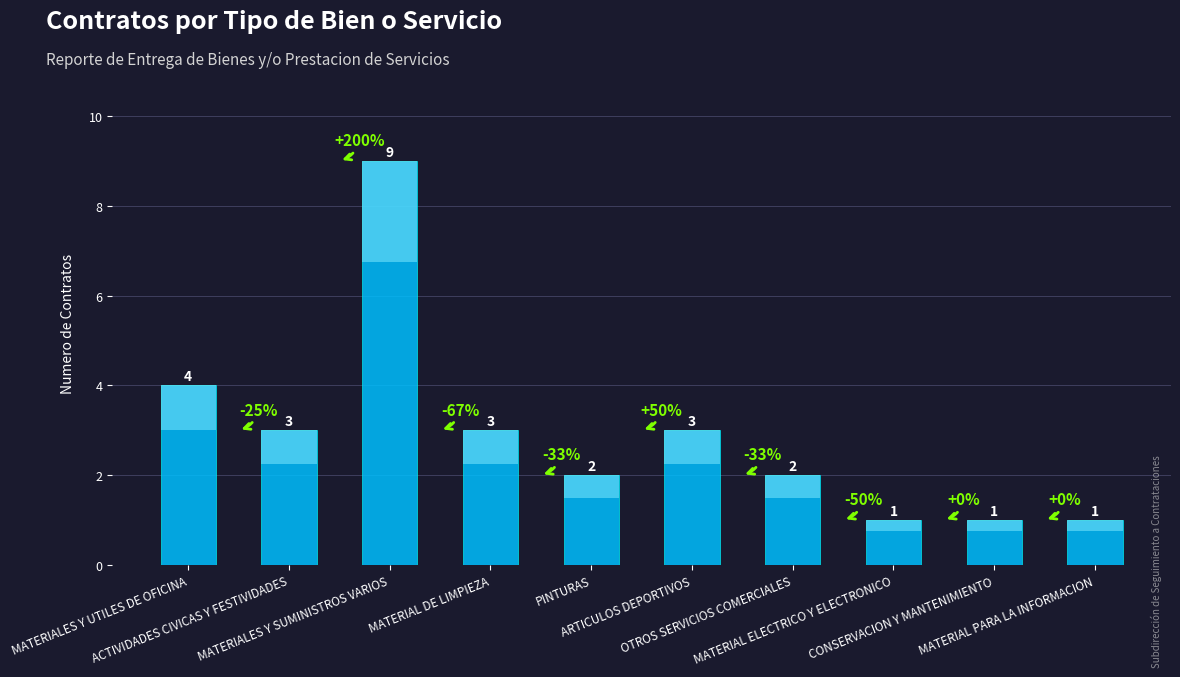

Rank the categories by value from lowest to highest.

MATERIAL ELECTRICO Y ELECTRONICO, CONSERVACION Y MANTENIMIENTO, MATERIAL PARA LA INFORMACION, PINTURAS, OTROS SERVICIOS COMERCIALES, ACTIVIDADES CIVICAS Y FESTIVIDADES, MATERIAL DE LIMPIEZA, ARTICULOS DEPORTIVOS, MATERIALES Y UTILES DE OFICINA, MATERIALES Y SUMINISTROS VARIOS